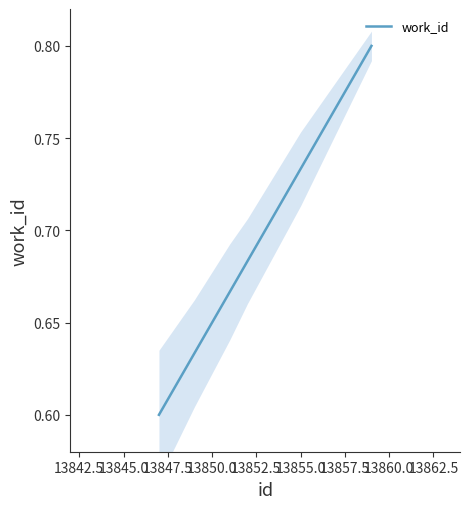

Is this an area chart (filled region under the line)?

No